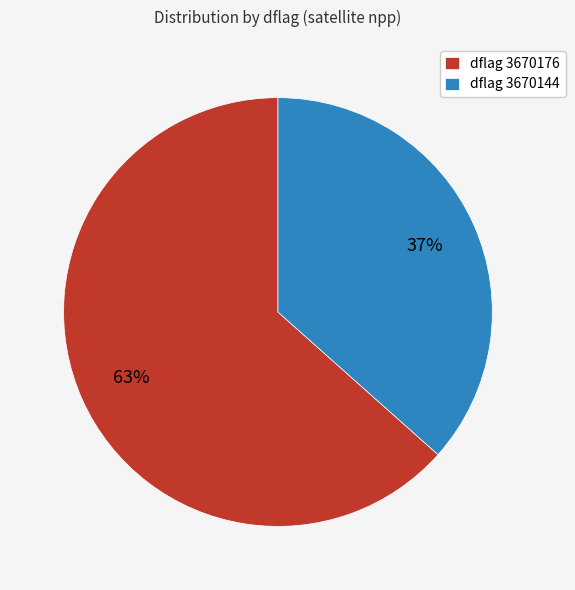

To the nearest percent, what percentage of the pie is dflag 3670176?

63%